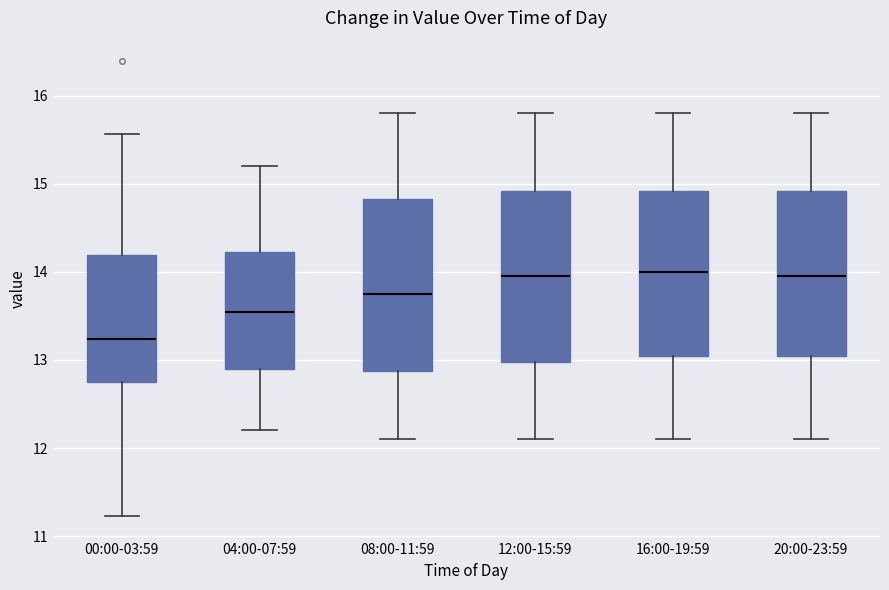

Reading left to right, transcribe this box plot: for each box, give where its median line is, the range the box spans, and where its two whiskers end, as read against the y-axis. The values are not printed on the chart, so give them approximately, as read against the axis.

00:00-03:59: median 13.2, box 12.7 to 14.2, whiskers 11.2 to 15.6
04:00-07:59: median 13.6, box 12.9 to 14.2, whiskers 12.2 to 15.2
08:00-11:59: median 13.8, box 12.9 to 14.8, whiskers 12.1 to 15.8
12:00-15:59: median 14.0, box 13.0 to 14.9, whiskers 12.1 to 15.8
16:00-19:59: median 14.0, box 13.1 to 14.9, whiskers 12.1 to 15.8
20:00-23:59: median 14.0, box 13.1 to 14.9, whiskers 12.1 to 15.8